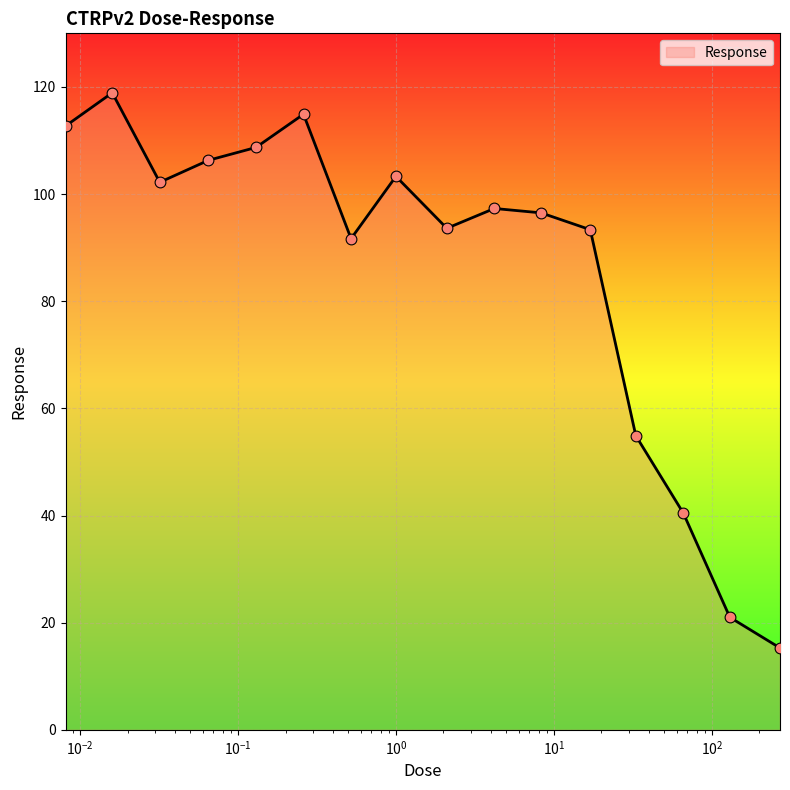

What is the maximum value shown in the chart?

118.9